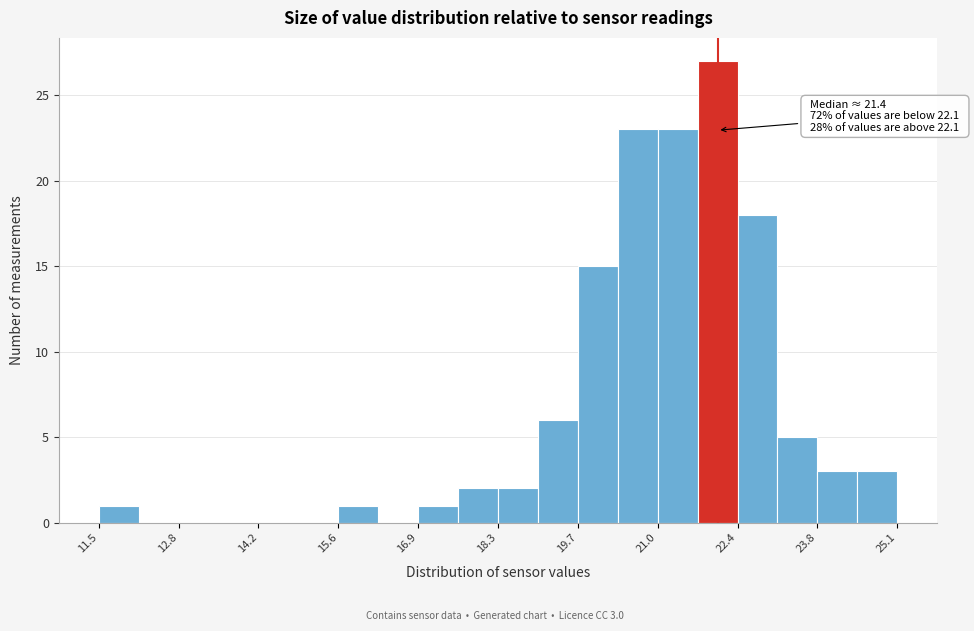

Around what value on the x-axis is the tallest bar? Give the approximate position of its centre, as read against the axis.

22.0